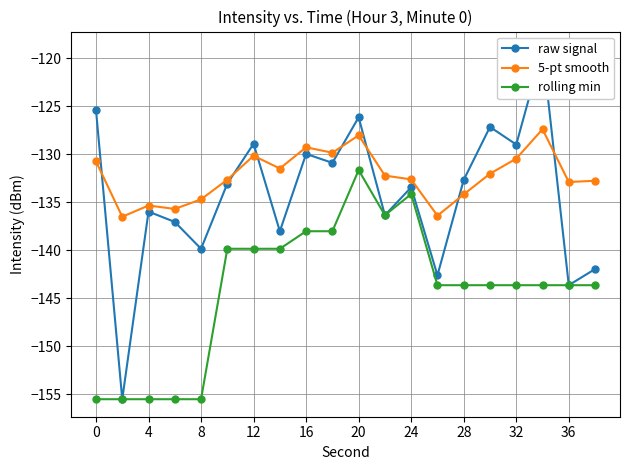

At how many categories does at least one series exceed -144?

20